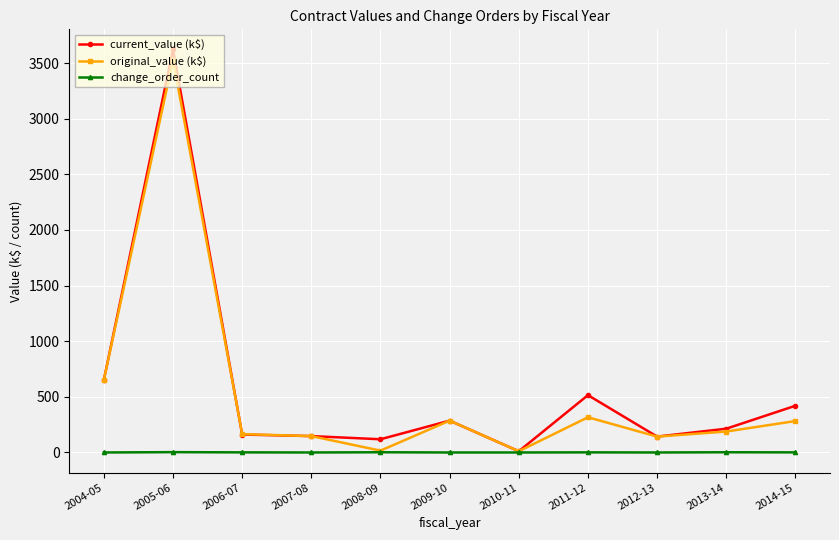

Where is the first local maximum for original_value (k$)?

2005-06